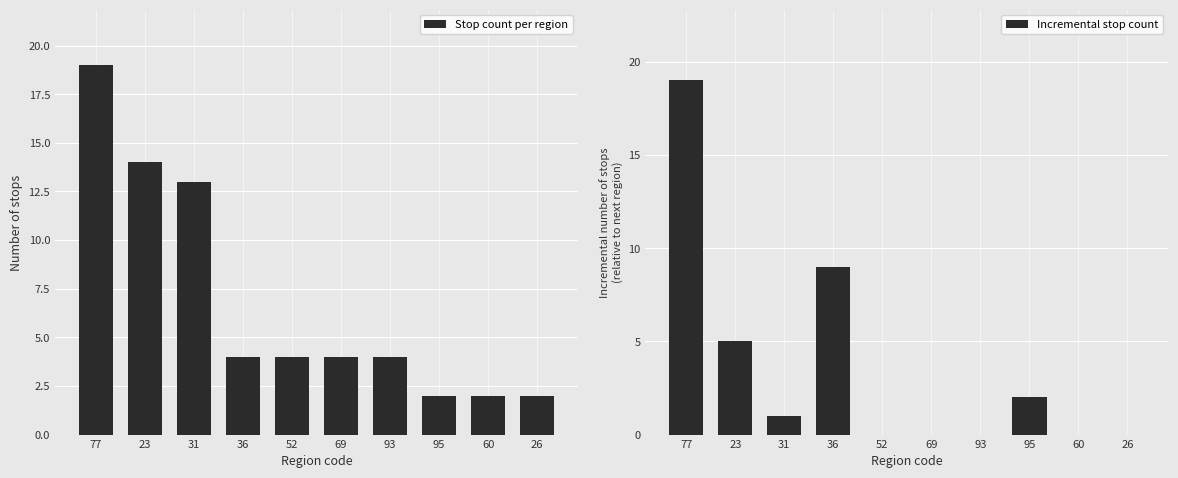

What is the highest value of the Stop count per region series?

19